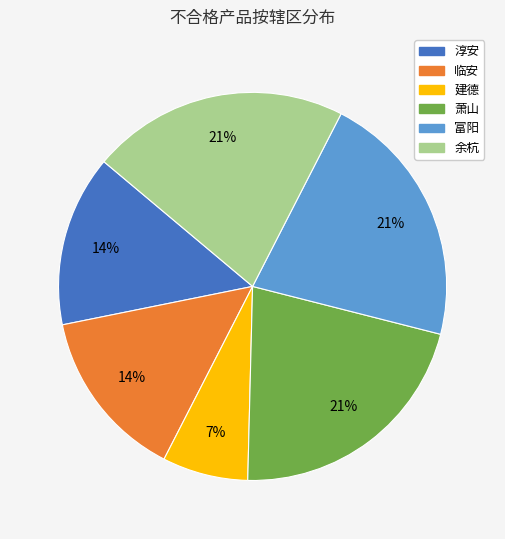

To the nearest percent, what percentage of the pie is 富阳?

21%